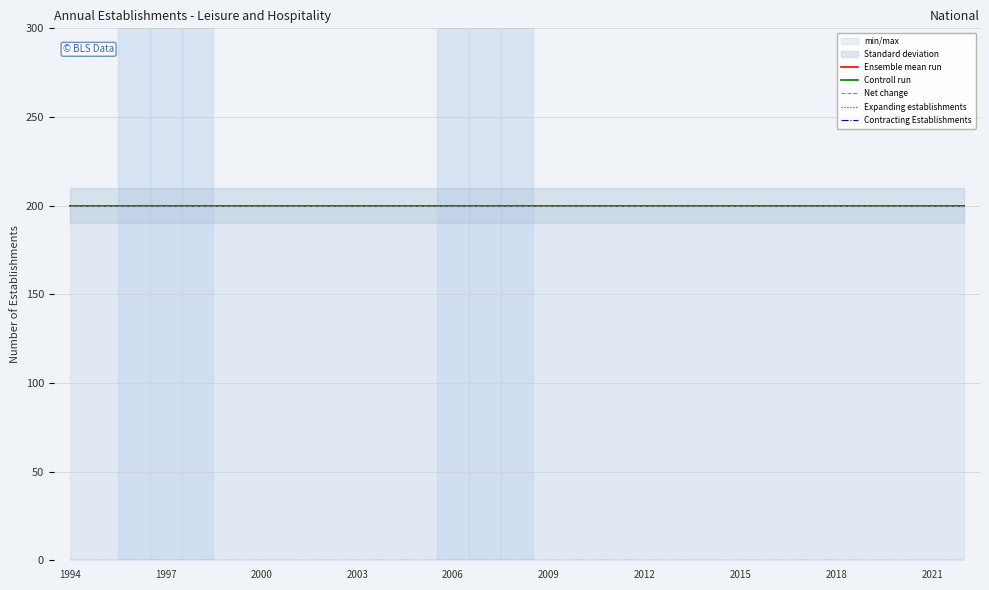

Where is Net change nearest to the value 200?

1994